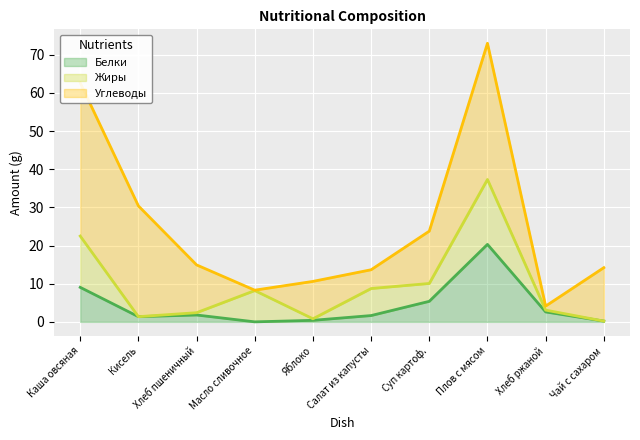

True or false: Белки (line) and Жиры (line) intersect in this chart.

False